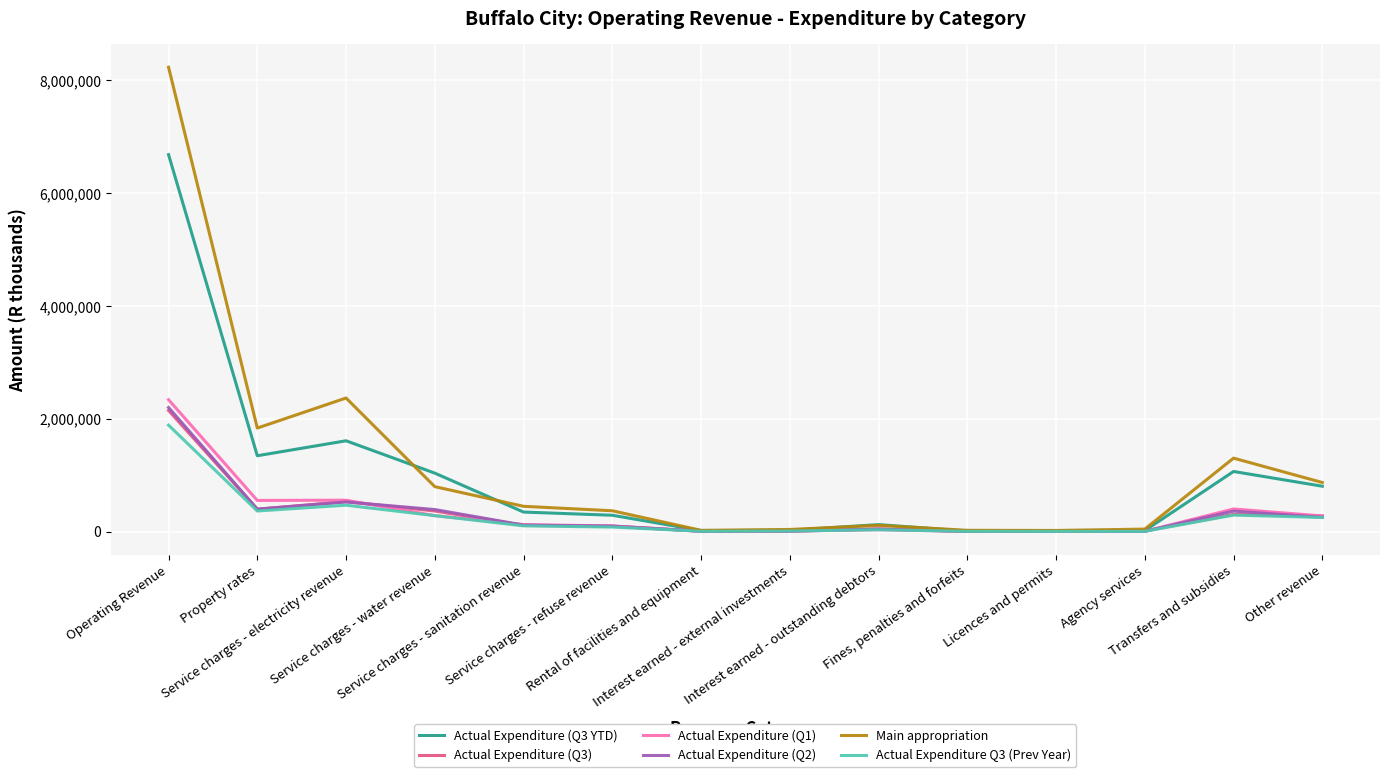

What is the sum of all Actual Expenditure (Q3 YTD) values?

13367812.6